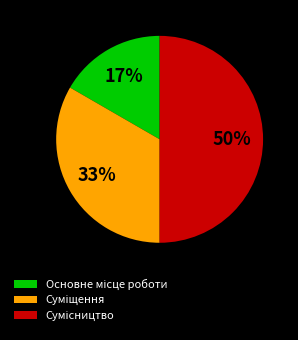

To the nearest percent, what is the average slice percentage?

33%